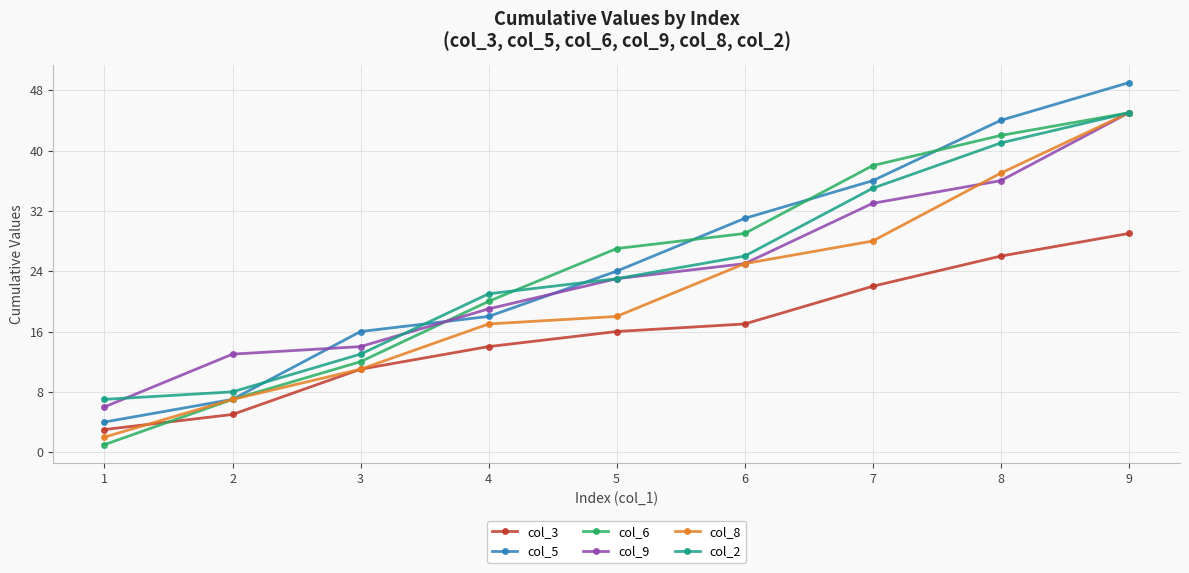

At which category is the sum across all series the highest?

9